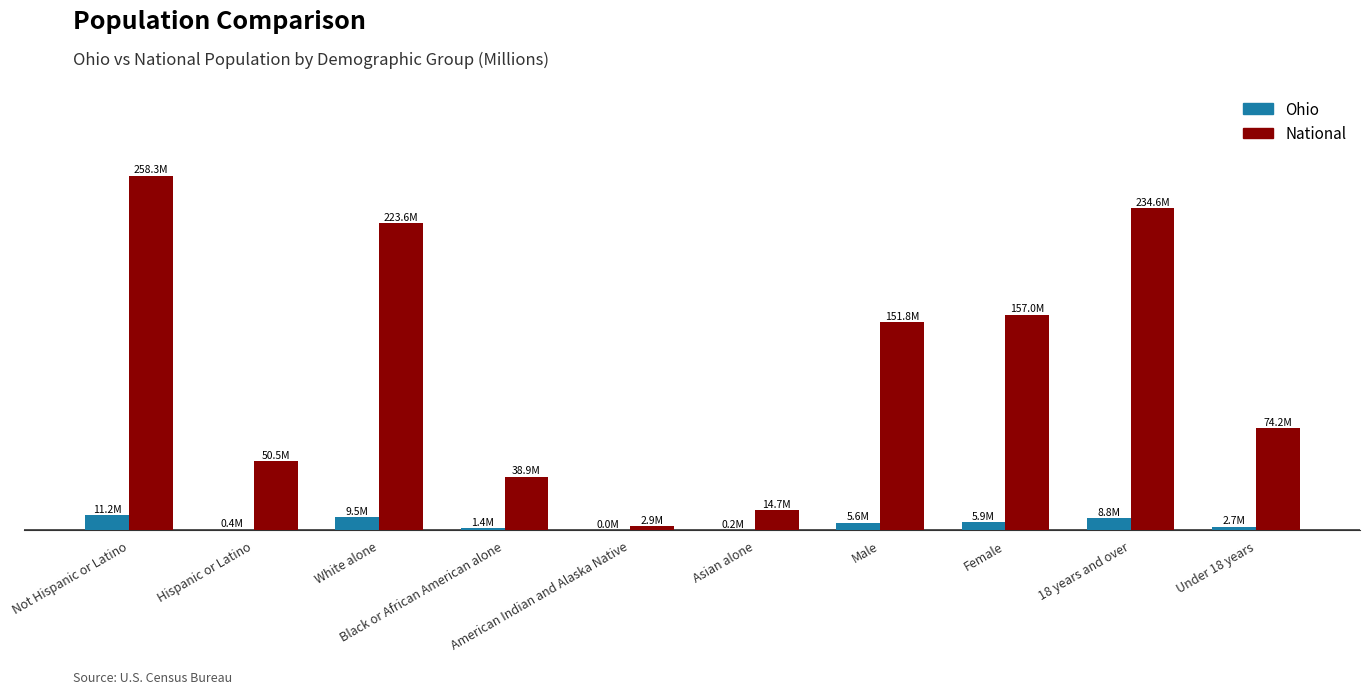

What is the difference between the highest and lowest values at Male?

146.1